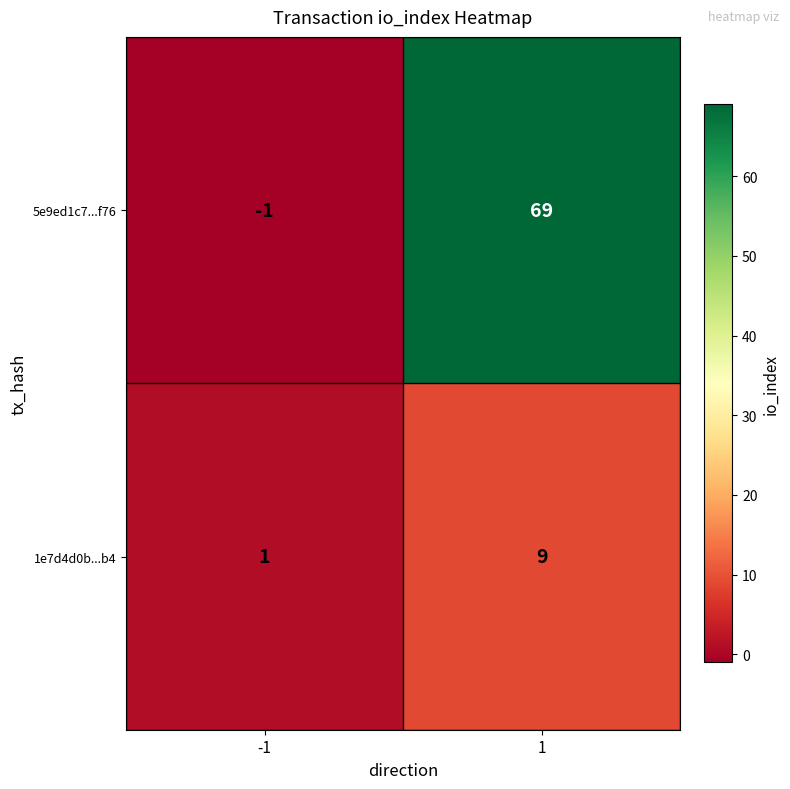

Is it true that 5e9ed1c7...f76 equals 17 at 1?

False